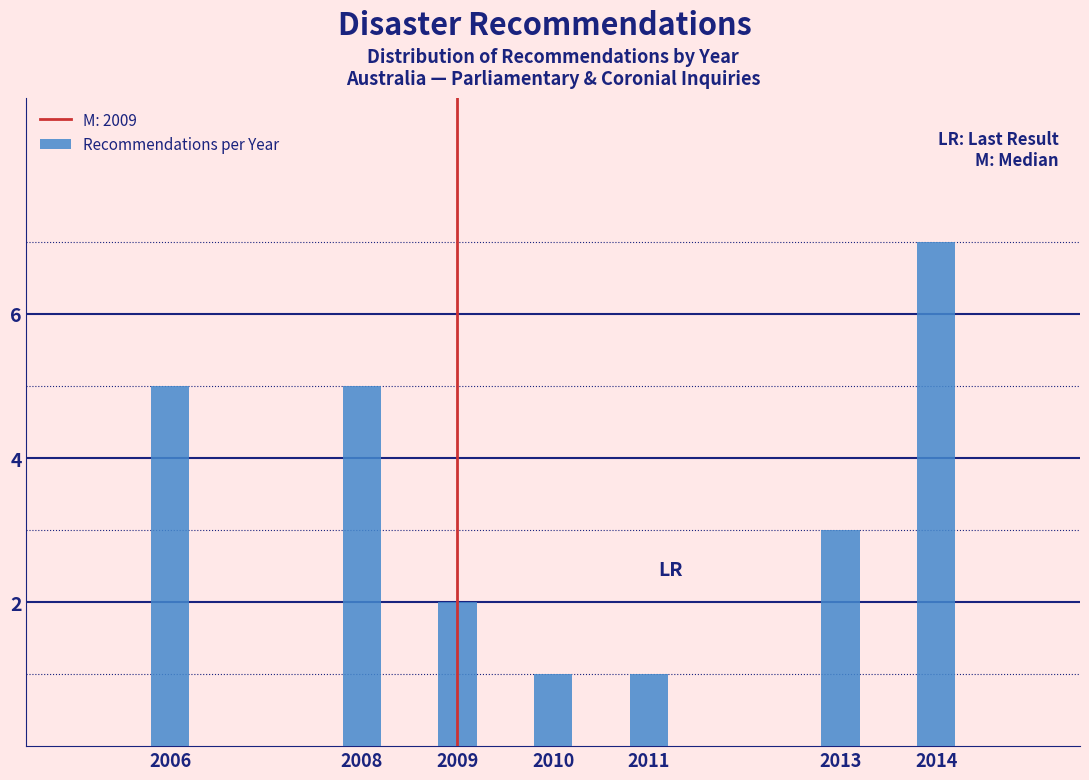

Reading left to right, list all the values displayed in this chart.

5	5	2	1	1	3	7